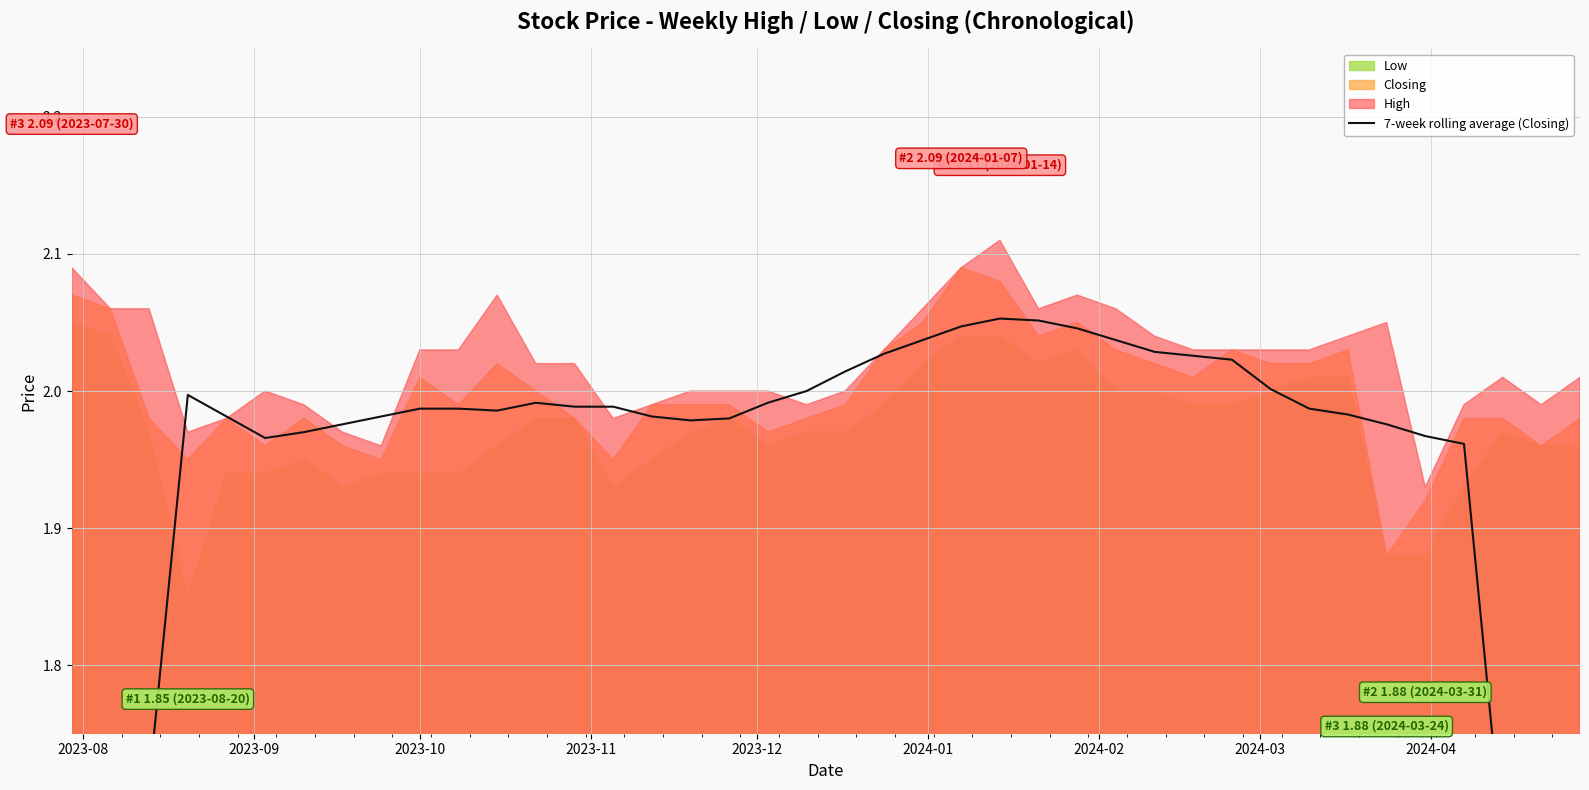

Does the chart have visible grid lines?

Yes